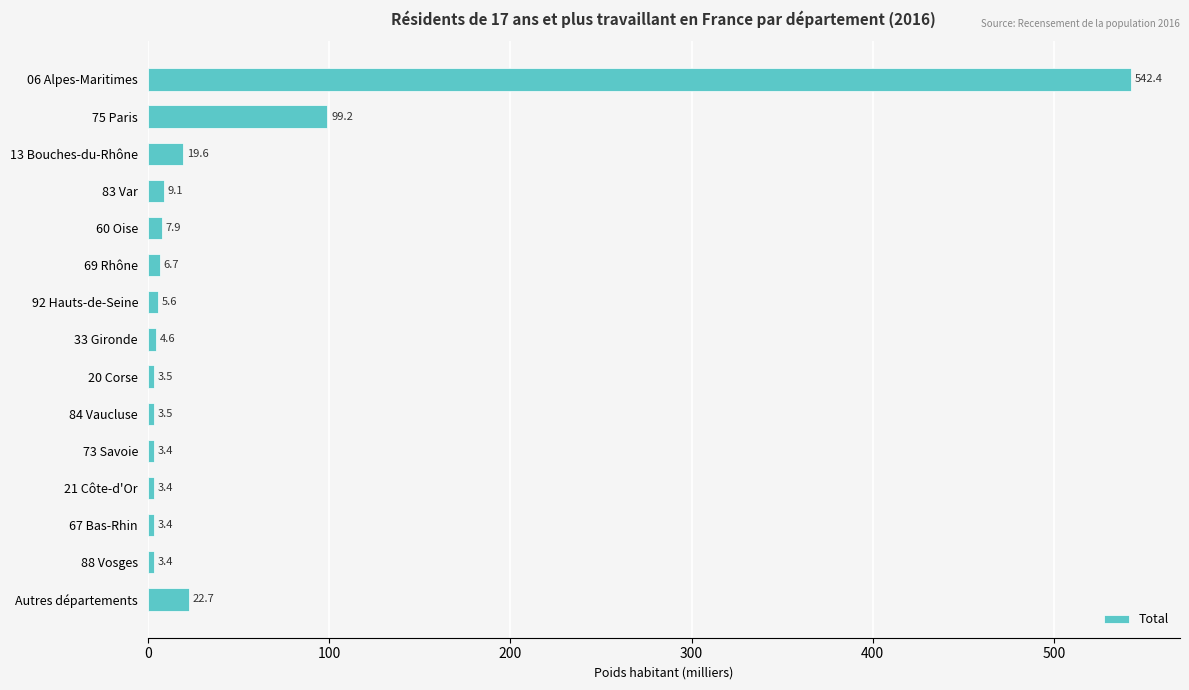

What is the smallest value displayed?

3.4